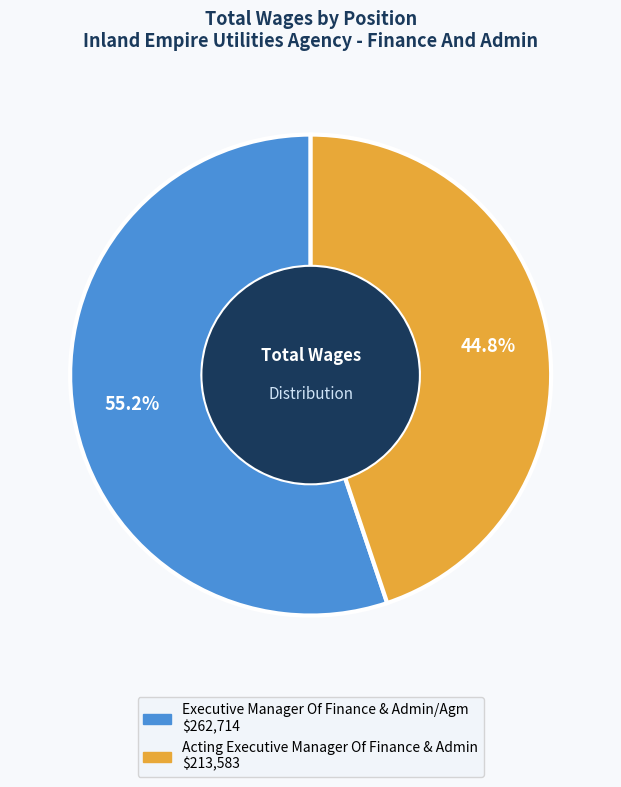

How many segments does this pie chart have?

2